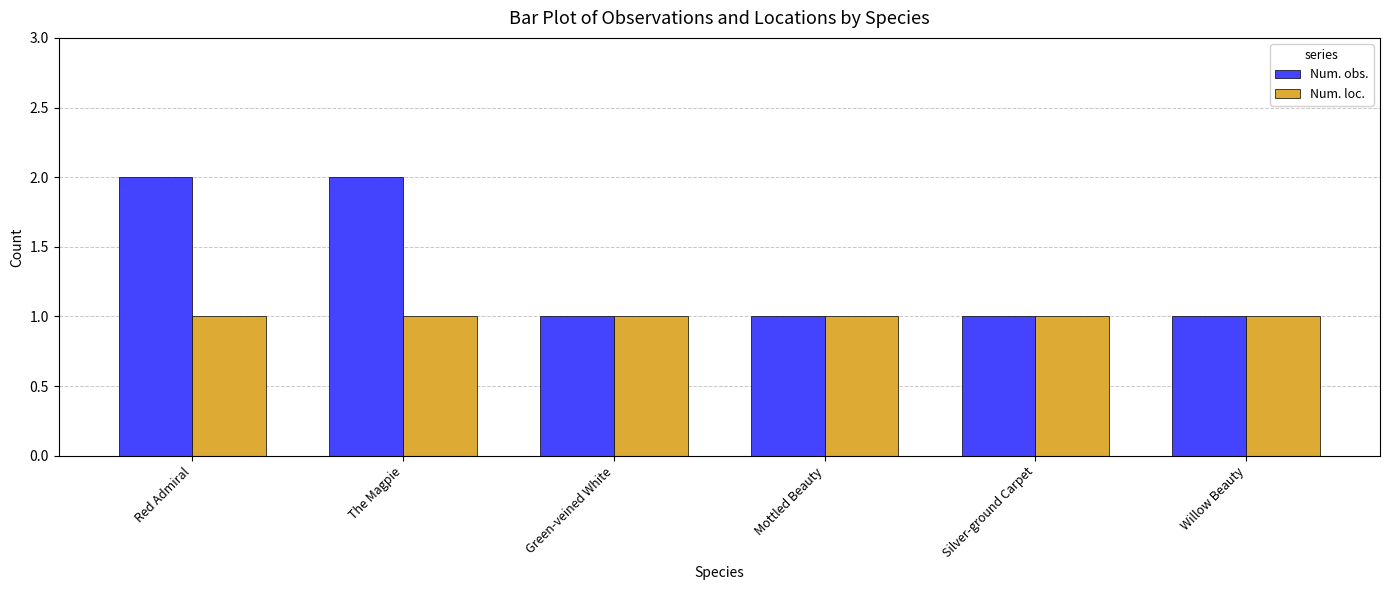

Are the bars grouped side by side (vs. stacked)?

Yes